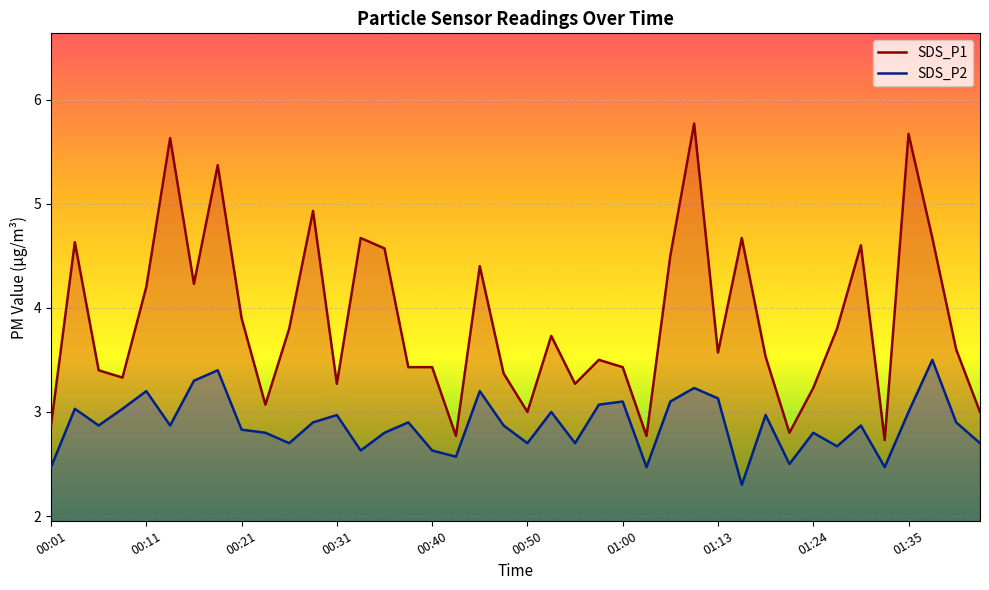

Which series has the widest spread of values?

SDS_P1